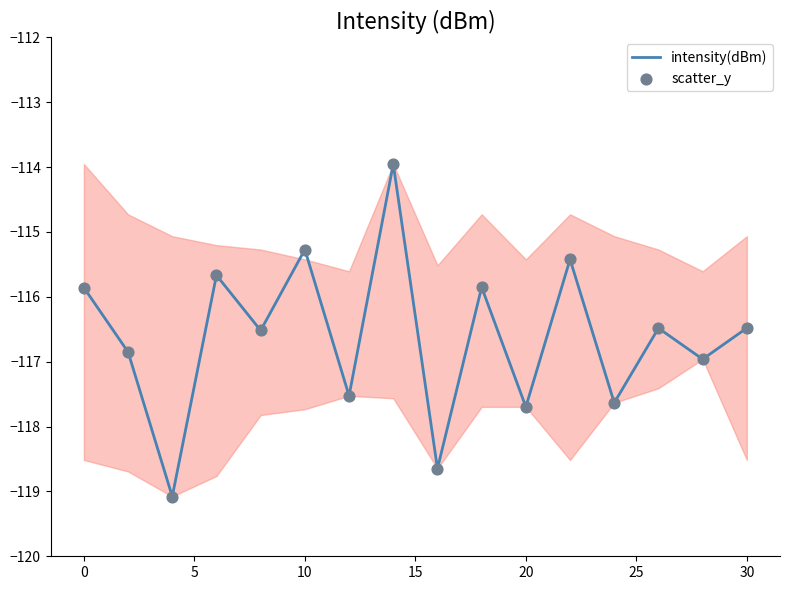

What is the minimum value shown in the chart?

-119.1